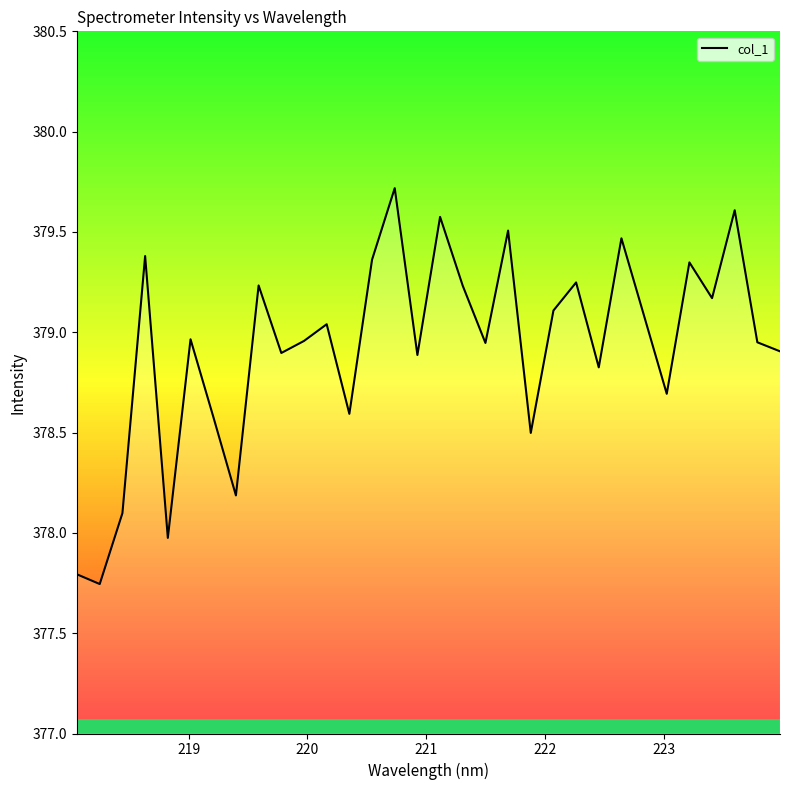

What is the difference between the maximum and minimum values?

2.0